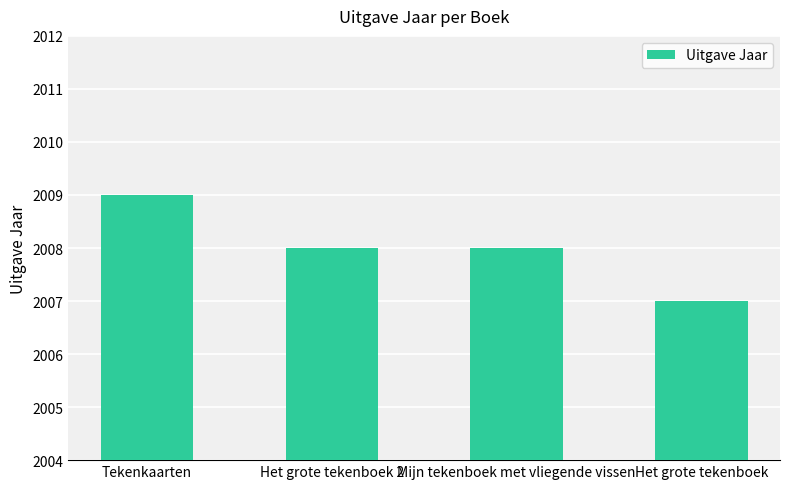

Is it true that the value at Tekenkaarten is 2009?

True